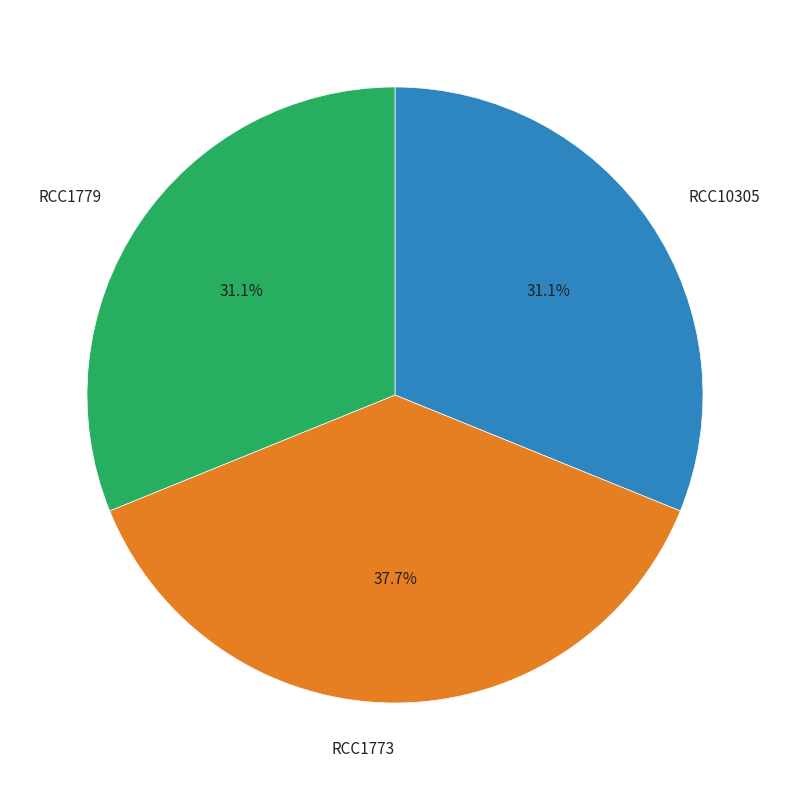

The RCC1779 slice represents 31% of the pie. True or false?

True